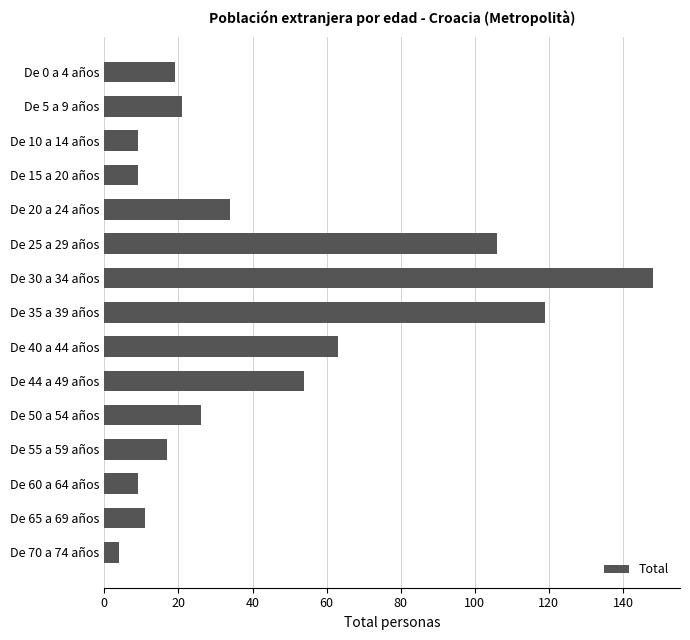

Where is the data nearest to the value 76?

De 40 a 44 años